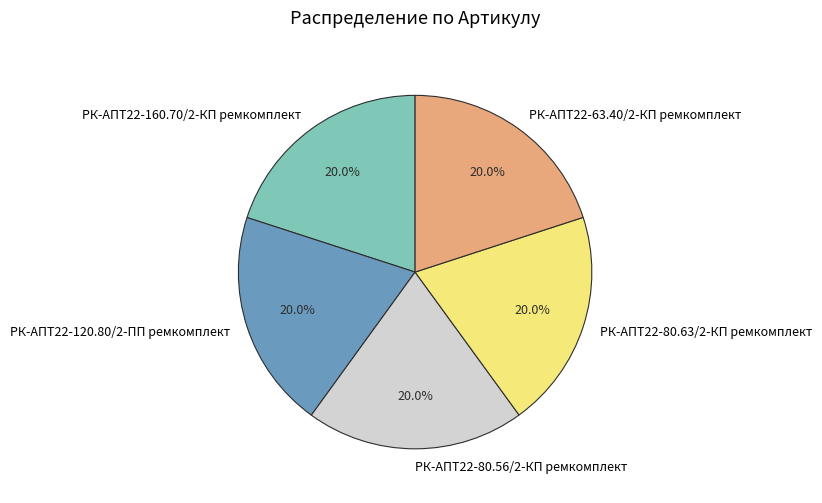

Count the number of slices in the pie.

5